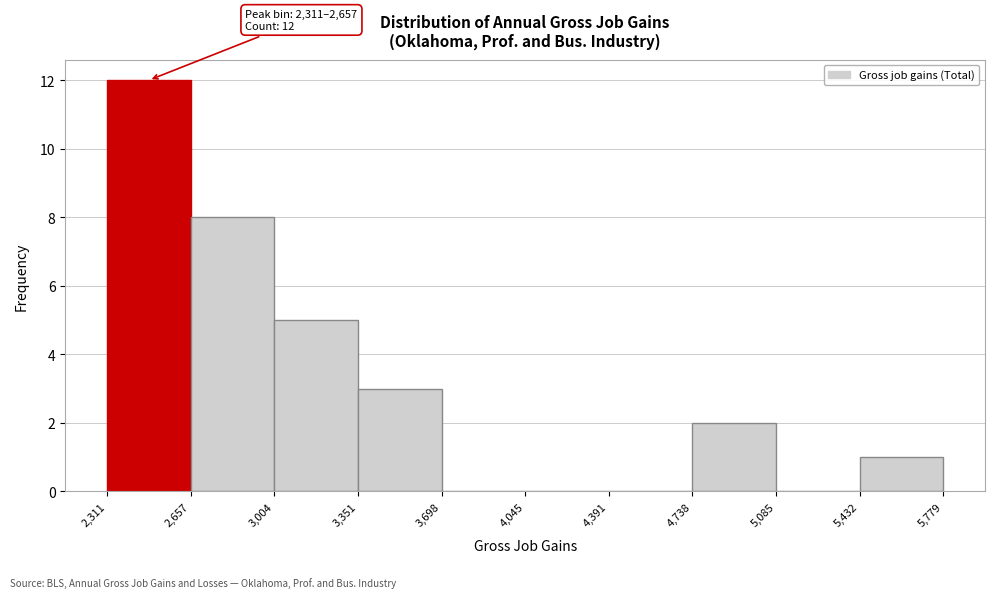

Which range on the x-axis has the tallest bar?

2,311 to 2,657